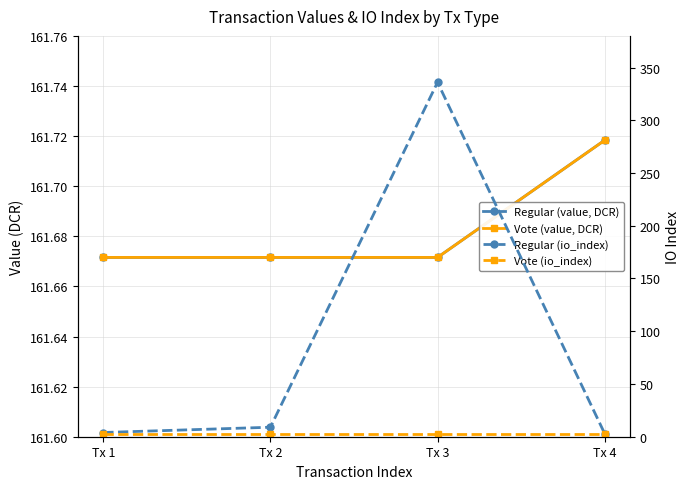

Reading left to right, what are all the values shown in this chart?

Regular (value, DCR): Tx 1=161.7	Tx 2=161.7	Tx 3=161.7	Tx 4=161.7
Vote (value, DCR): Tx 1=161.7	Tx 2=161.7	Tx 3=161.7	Tx 4=161.7
Regular (io_index): Tx 1=4.0	Tx 2=9.0	Tx 3=336.0	Tx 4=3.0
Vote (io_index): Tx 1=3.0	Tx 2=3.0	Tx 3=3.0	Tx 4=3.0